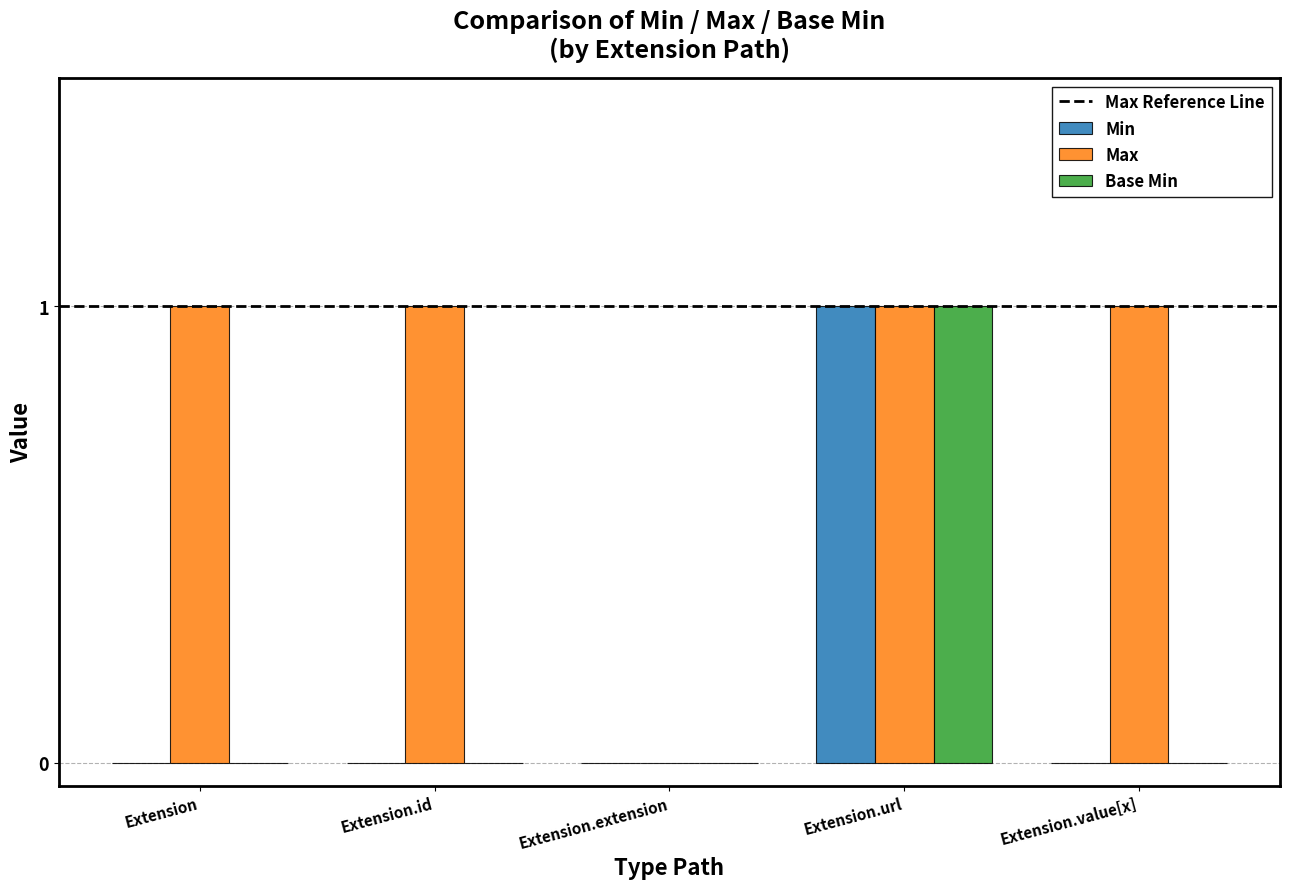

How many distinct data groups are displayed?

3